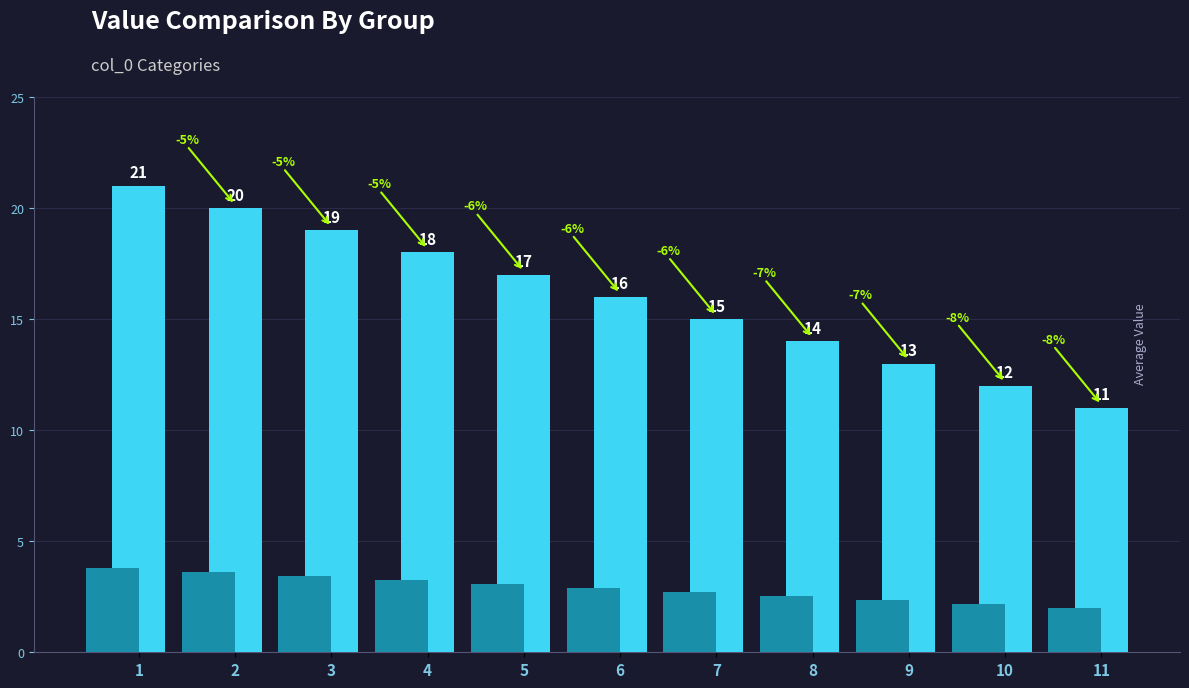

Which category has the lowest value across all series?

11